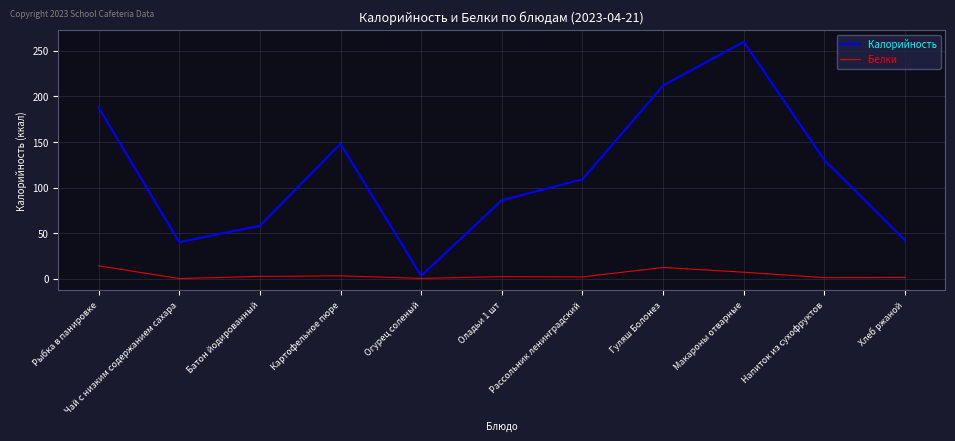

Which series has the widest spread of values?

Калорийность